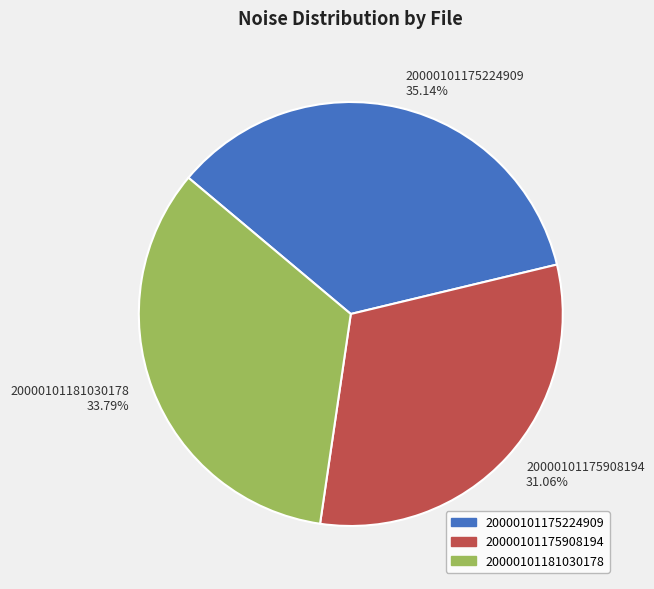

What percentage is the 20000101175908194 slice, to the nearest percent?

31%